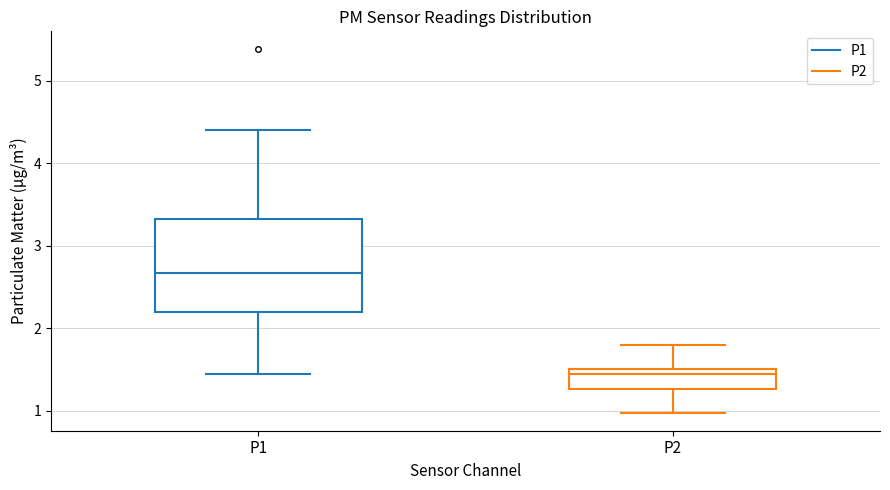

Reading left to right, transcribe this box plot: for each box, give where its median line is, the range the box spans, and where its two whiskers end, as read against the y-axis. The values are not printed on the chart, so give them approximately, as read against the axis.

P1: median 2.7, box 2.2 to 3.3, whiskers 1.5 to 4.4
P2: median 1.5 (just below the box's upper edge), box 1.3 to 1.5, whiskers 1.0 to 1.8